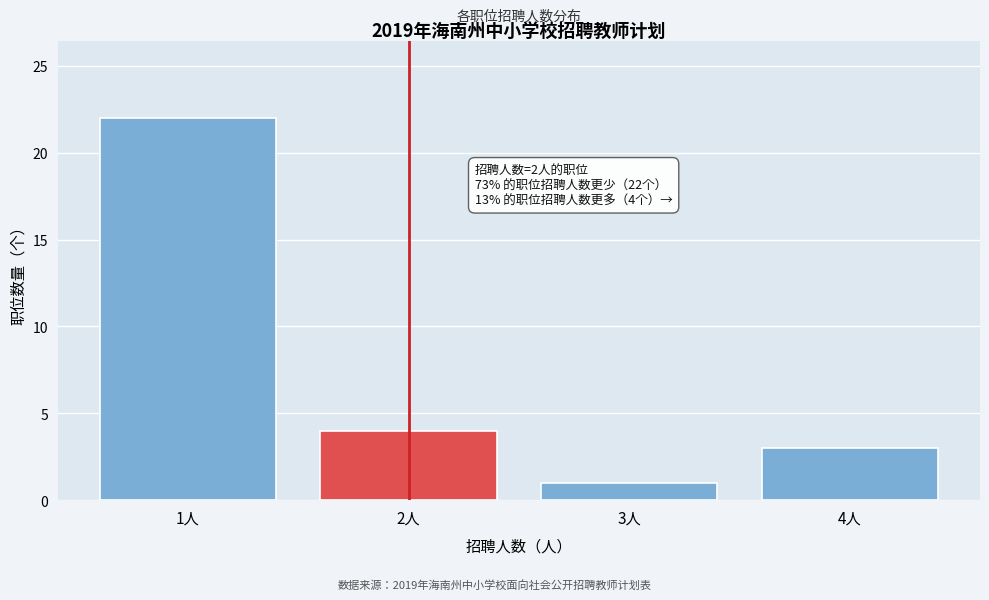

Which range on the x-axis has the tallest bar?

0.5 to 1.5